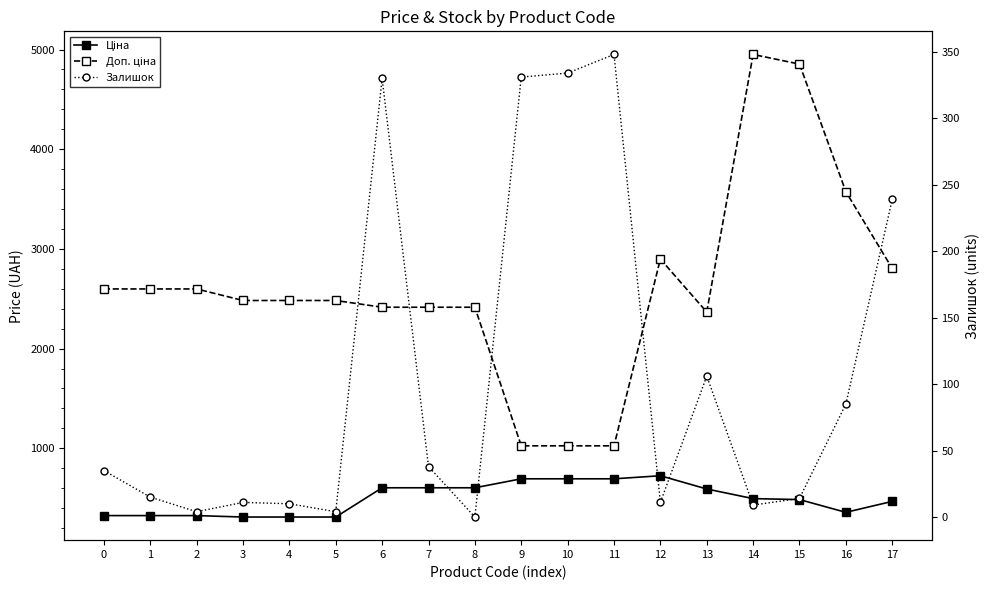

At 14, list the series in order from smallest to largest.

Залишок, Ціна, Доп. ціна